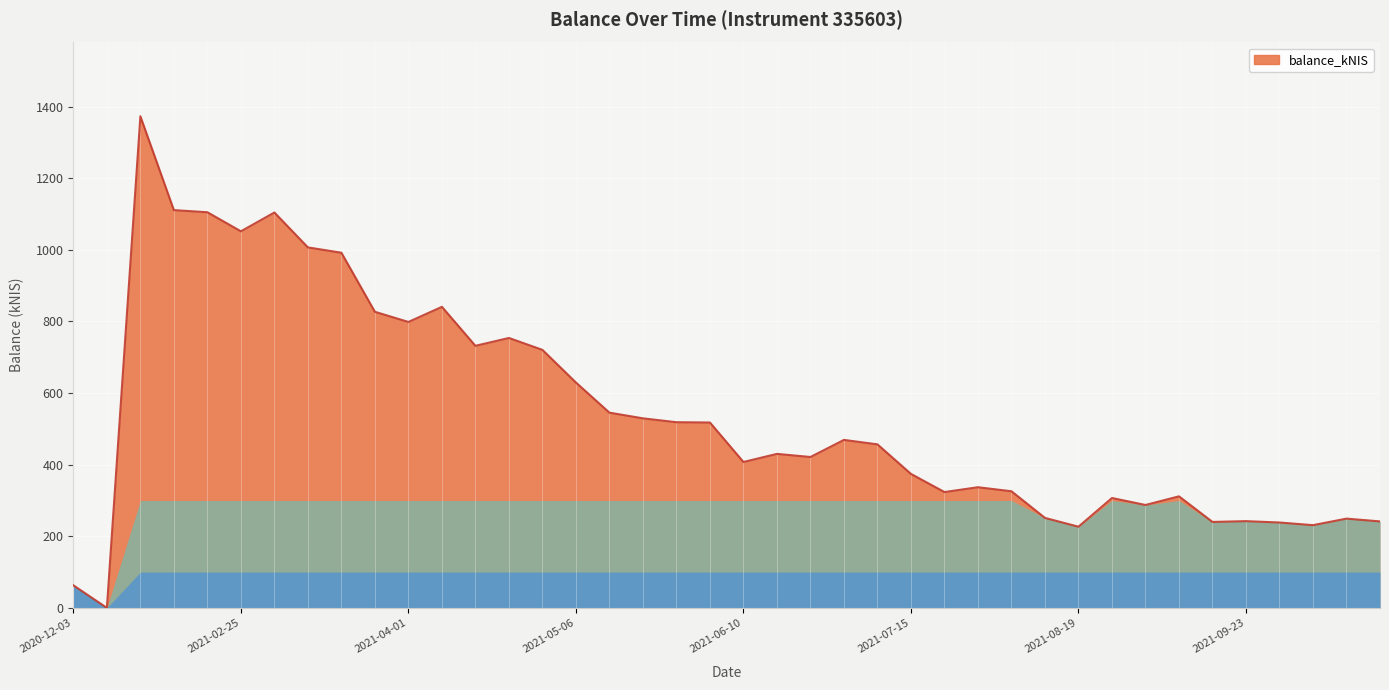

How many values exceed 456?

20